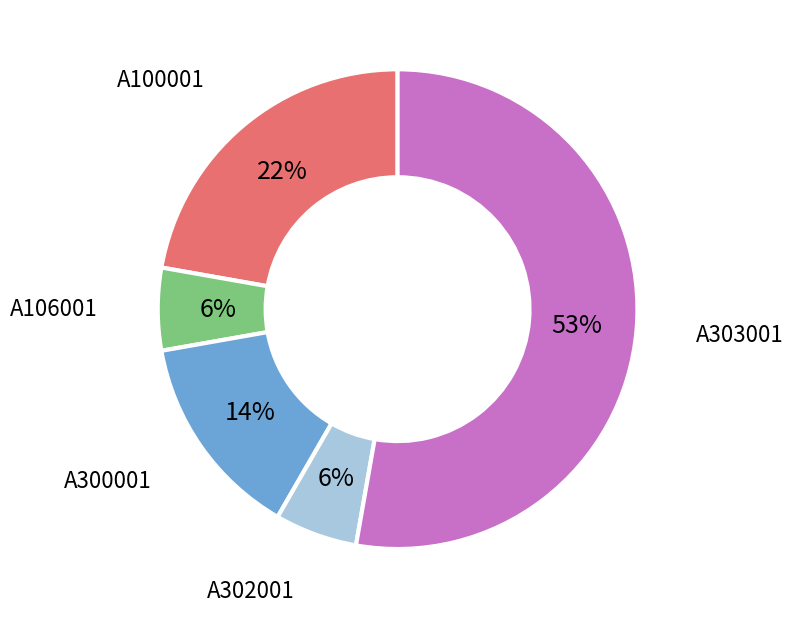

Which slice is the largest?

A303001